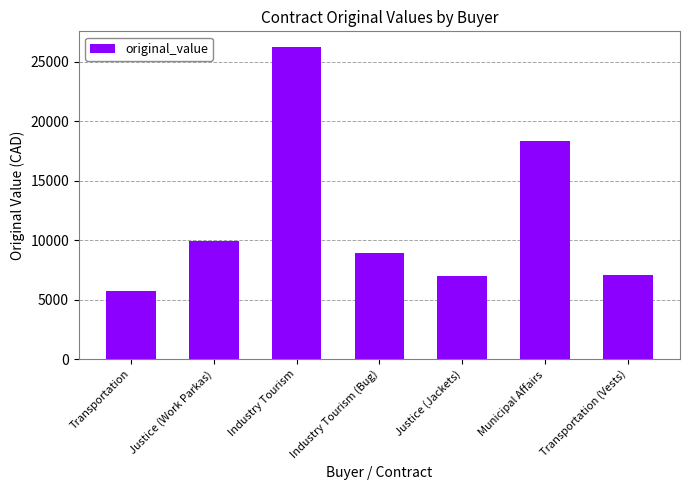

Which category has the lowest value across all series?

Transportation